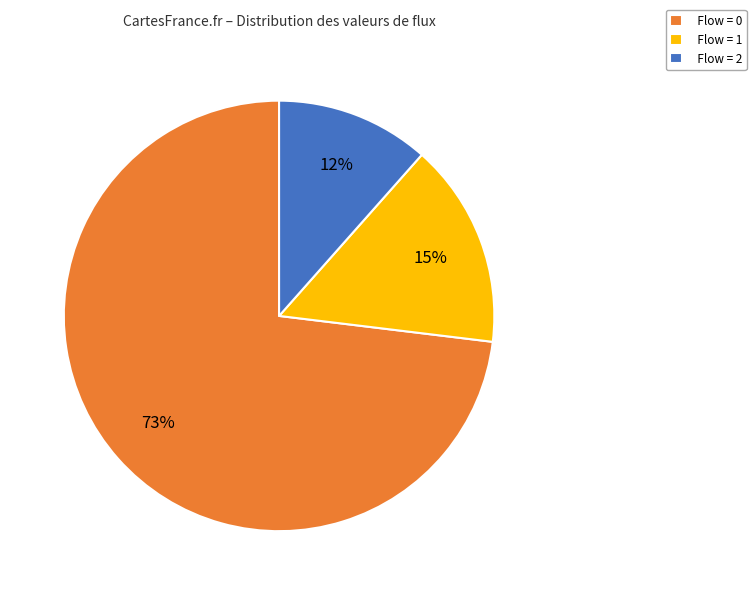

How many segments does this pie chart have?

3